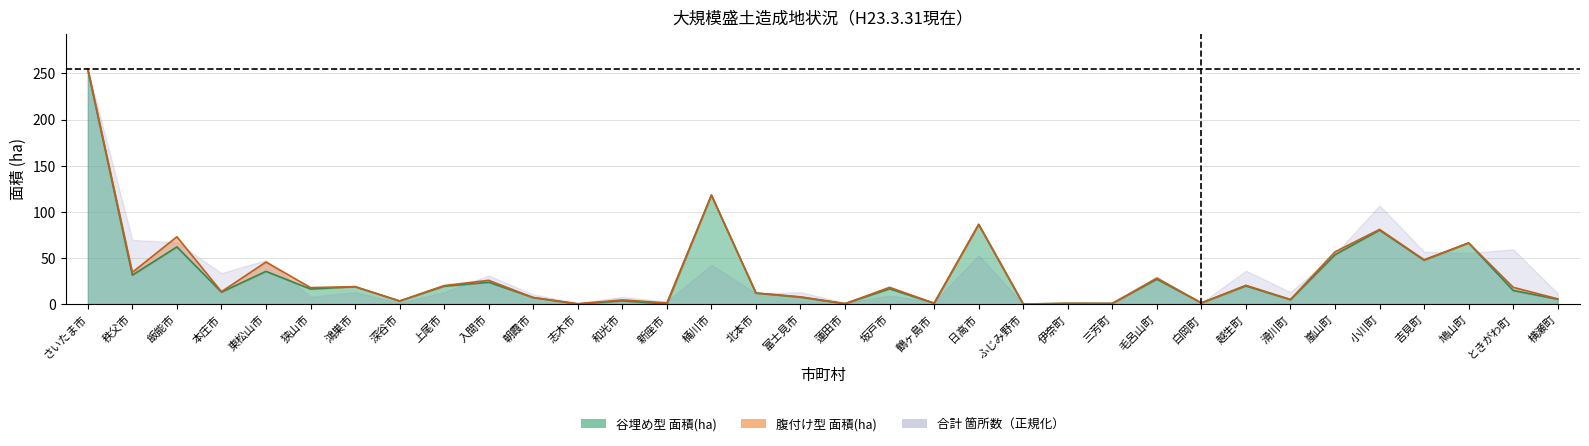

Is the value of 合計_面積(ha) at 志木市 greater than the value of 谷埋め型_箇所数 at 富士見市?

No